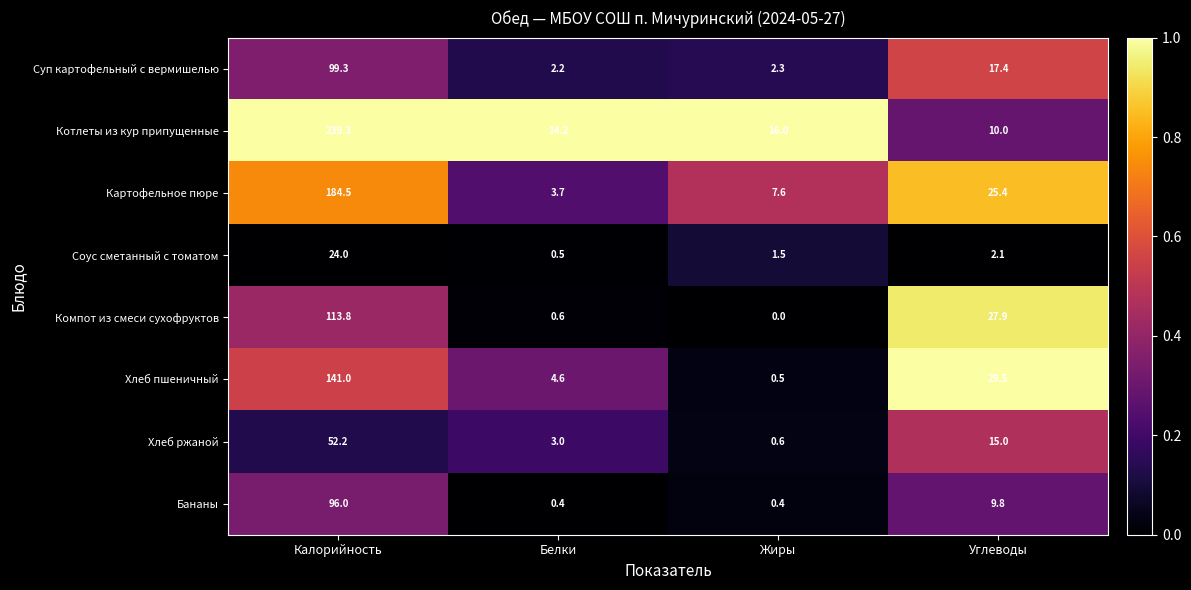

Which series changed the most between Белки and Жиры?

Хлеб пшеничный